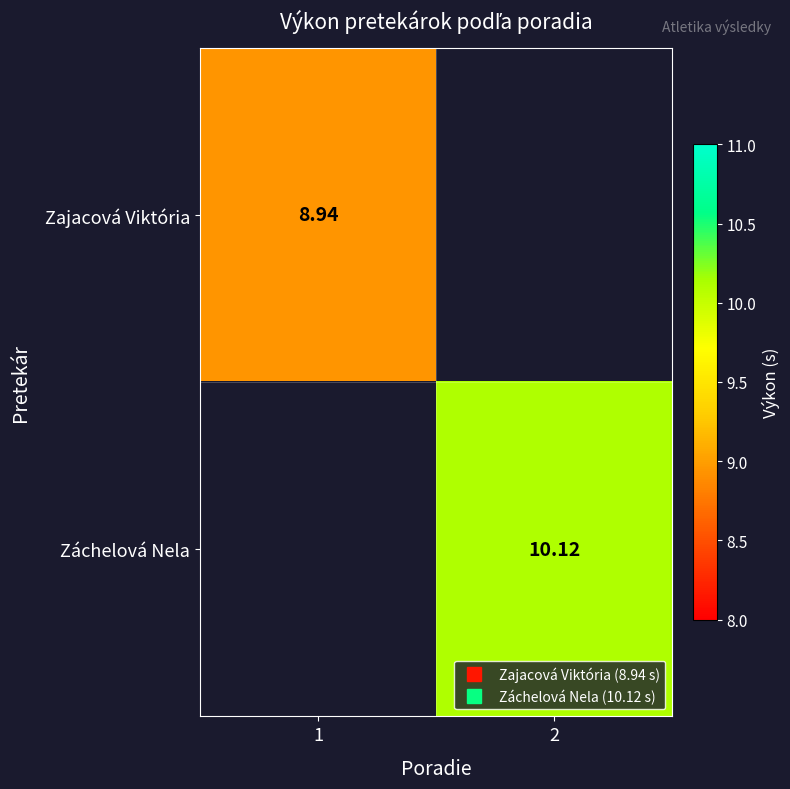

List the labels in order of Záchelová Nela value, smallest first.

1, 2